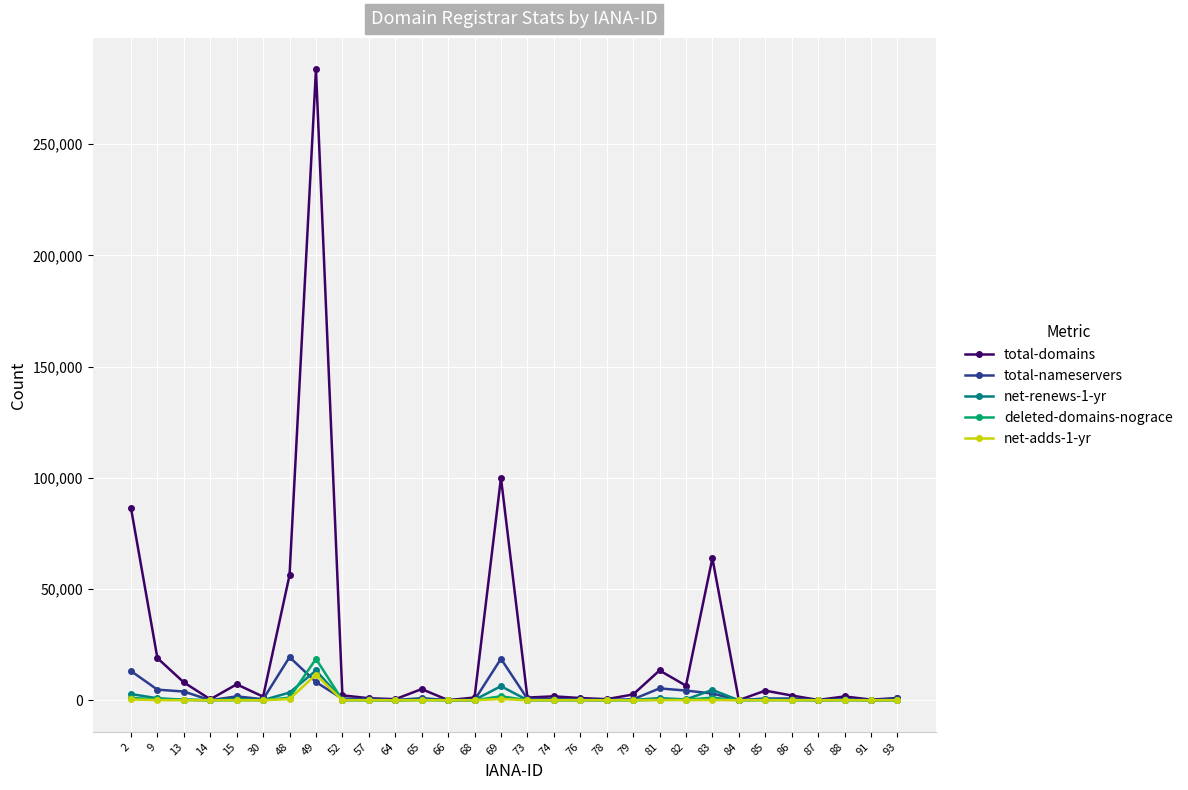

What is the maximum value for total-domains?

283563